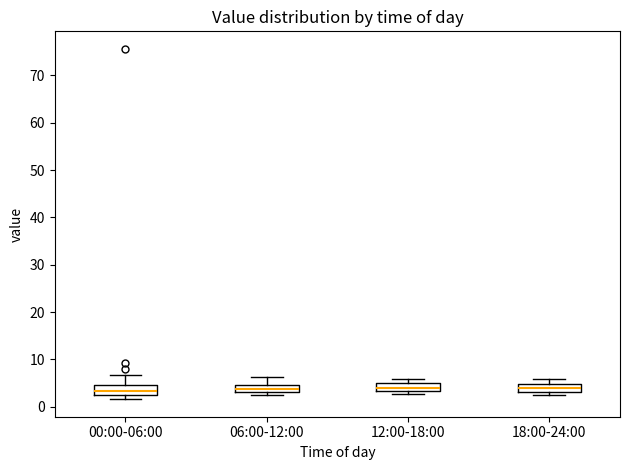

Where is the lower edge of the box for 12:00-18:00 on the y-axis? The values are not printed on the chart, so give them approximately, as read against the axis.

3